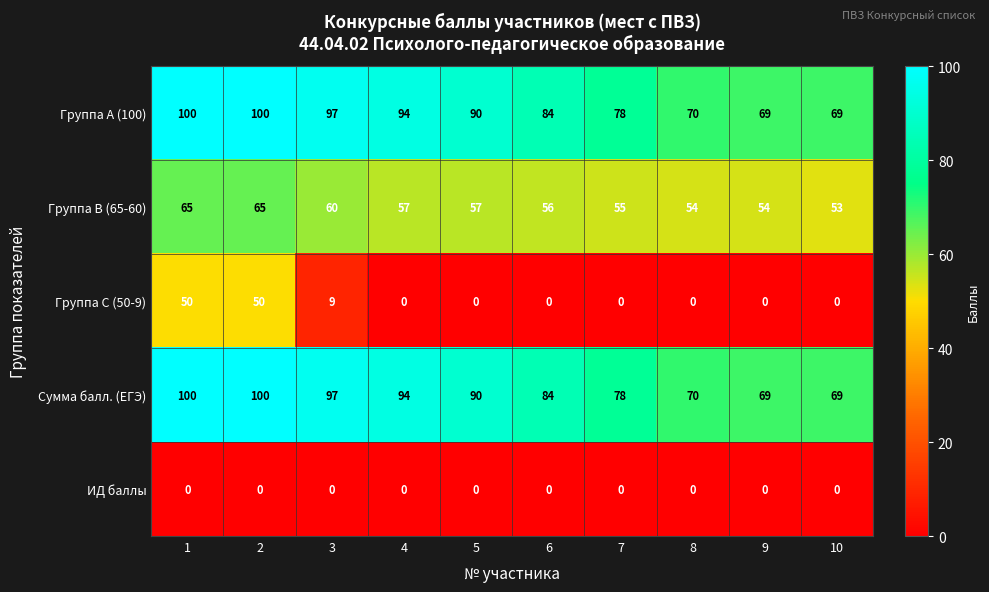

What is the difference between the maximum and minimum values in the Группа A (100) series?

31